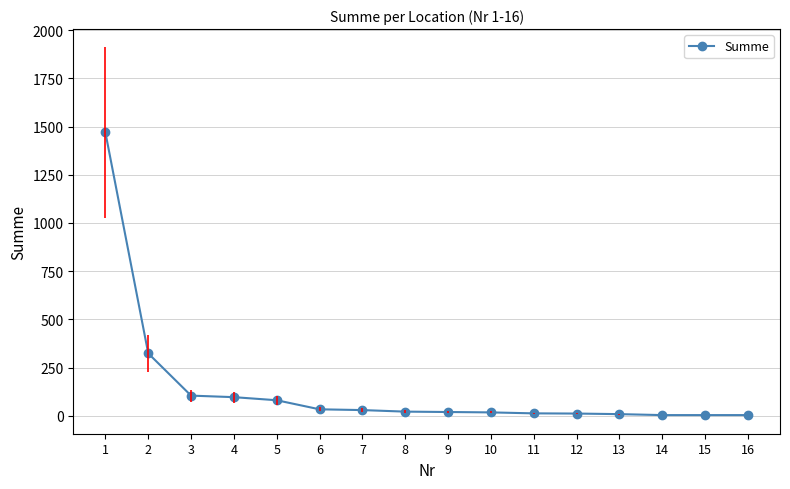

How many lines are shown in the chart?

1